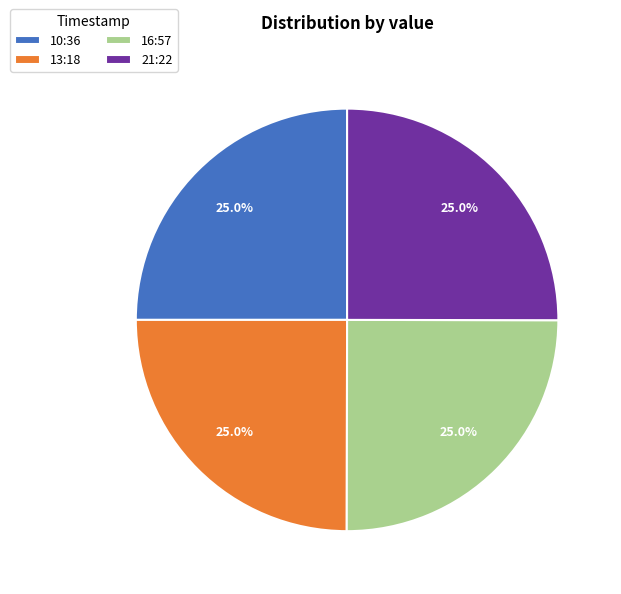

Approximately how many times larger is the value at 16:57 compared to 21:22?

1.0